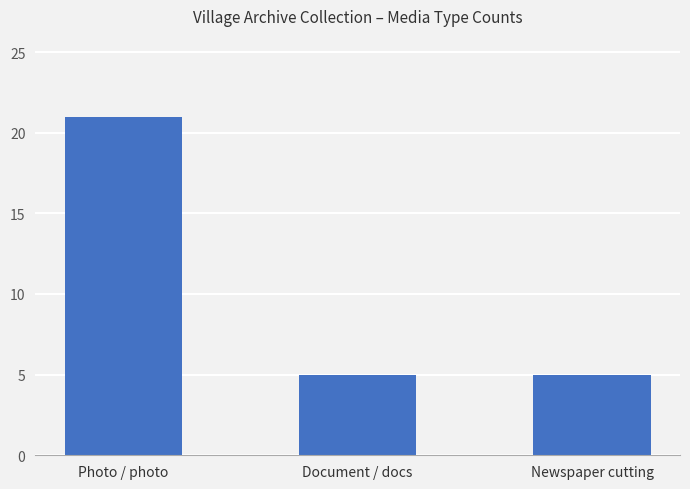

Count the number of categories in the chart.

3